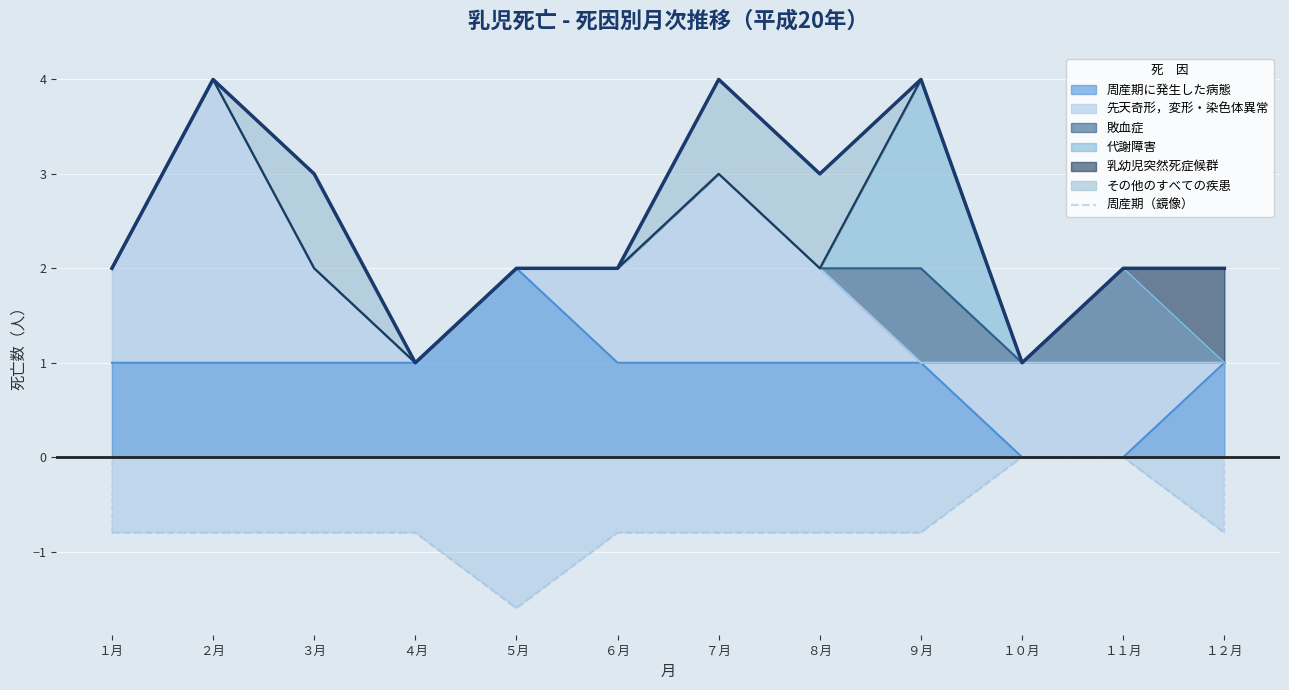

Read the value at １月.

-0.8